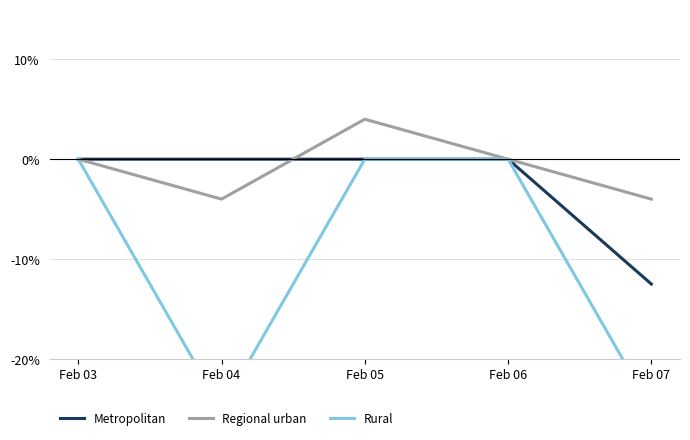

How many negative values does the Regional urban series have?

2